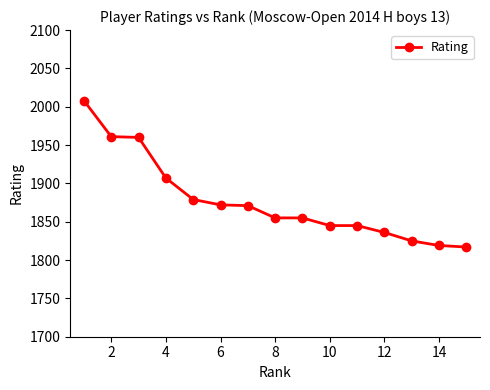

What is the greatest value displayed?

2008